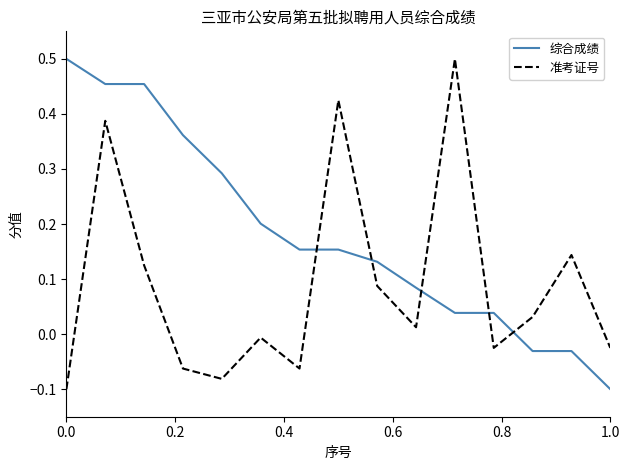

How many negative values does the 综合成绩 series have?

3